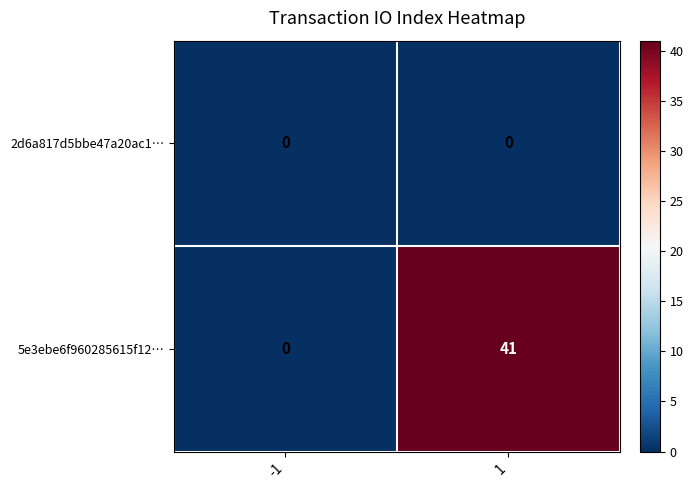

Which series has the widest spread of values?

5e3ebe6f960285615f12…